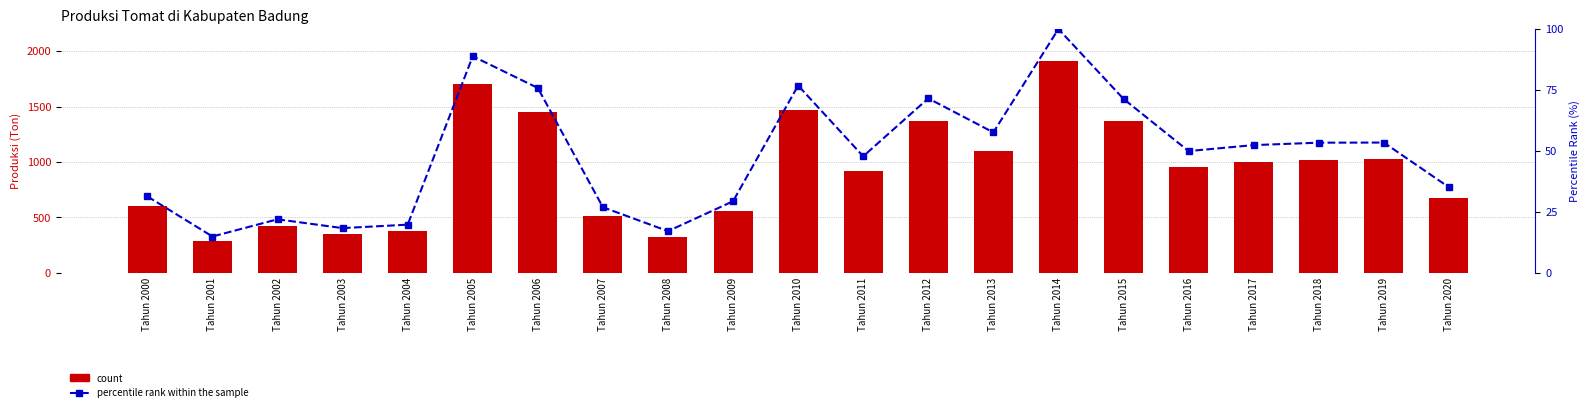

What is the difference between the second highest and second lowest values in the percentile rank within the sample series?

71.7